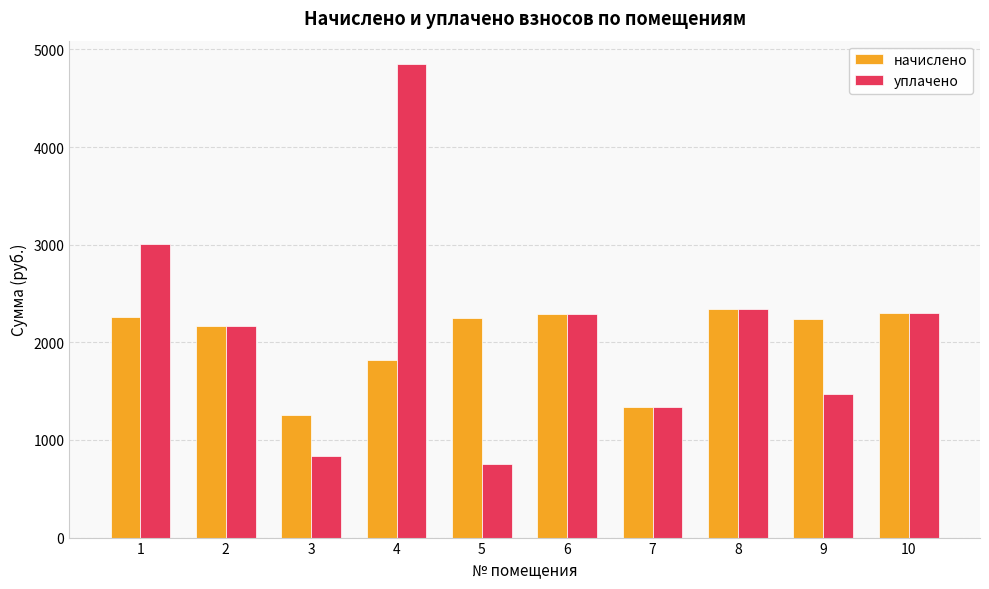

At which category does the chart reach its minimum across all series?

5